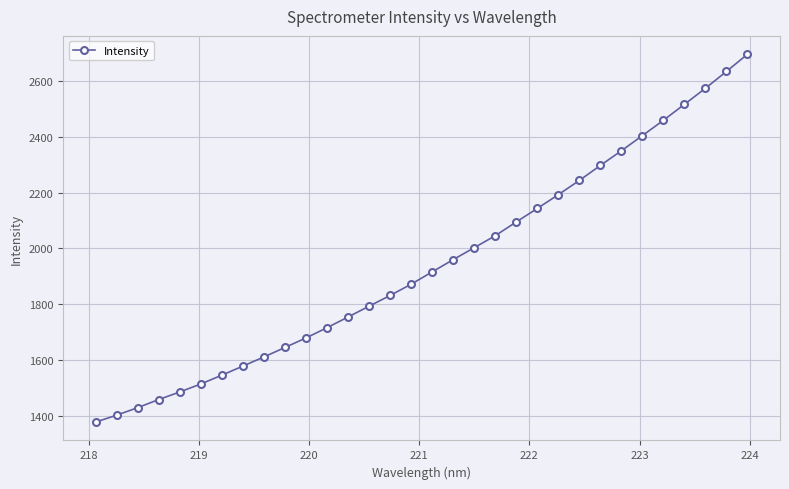

What is the value of the 3rd point from the left?

1431.3